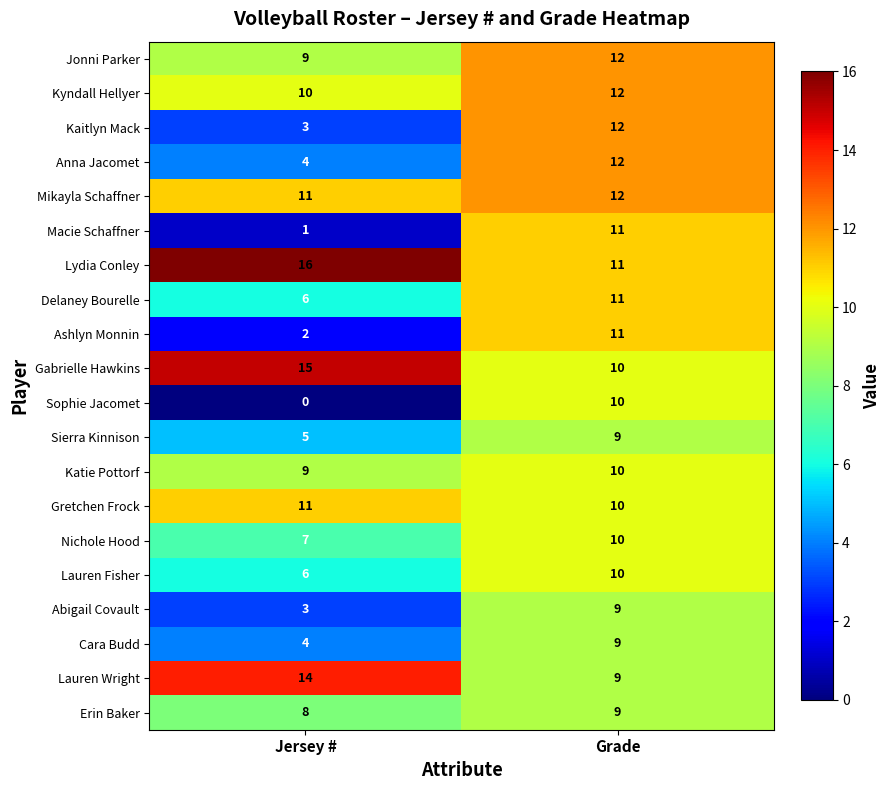

True or false: Delaney Bourelle has a value of 11 at Grade.

True